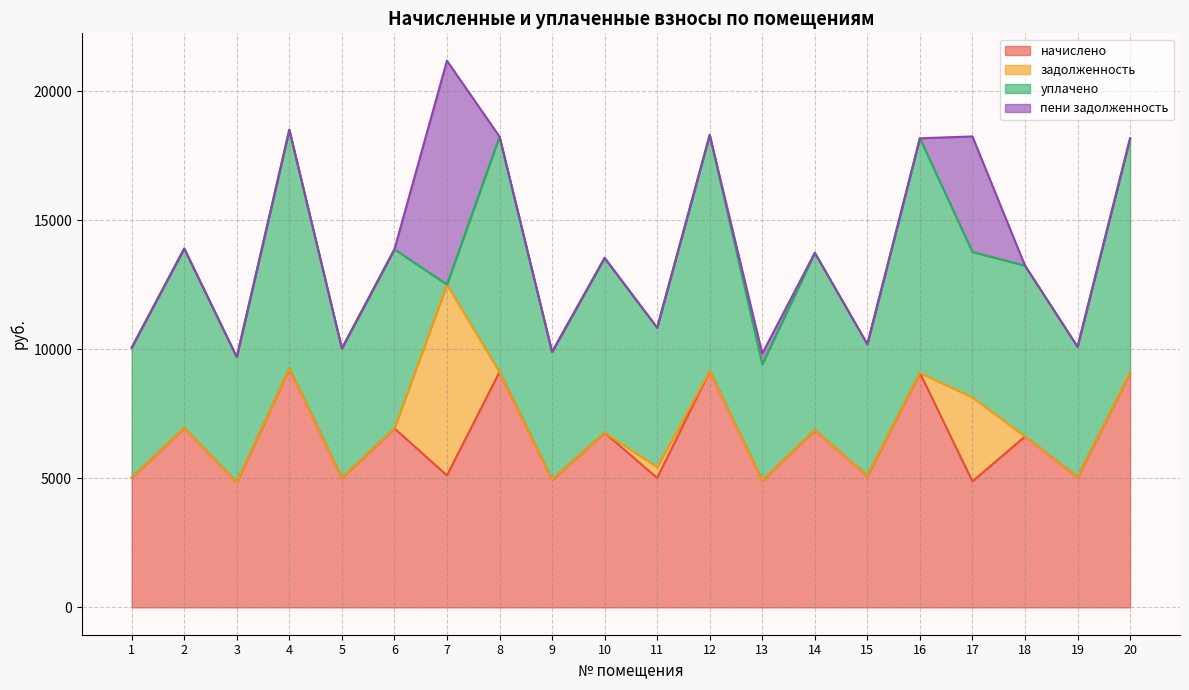

Rank the series at 2 from lowest to highest value.

задолженность, пени задолженность, начислено, уплачено